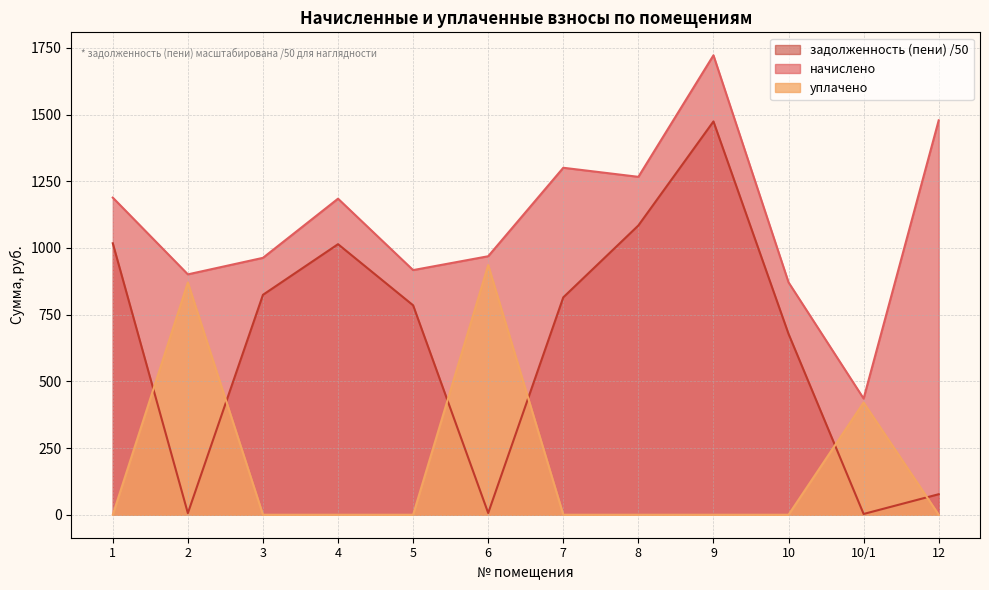

How many interior local peaks does the начислено series have?

3